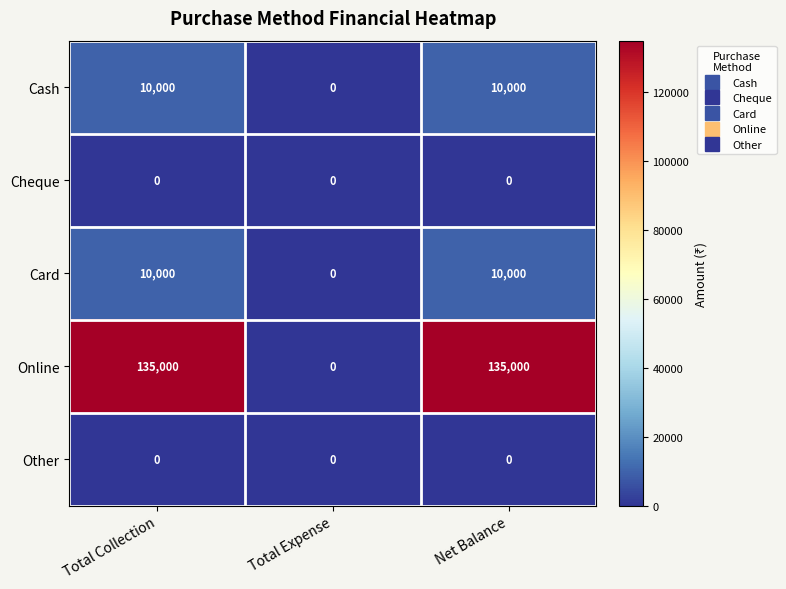

Which series changed the most between Total Expense and Net Balance?

Online